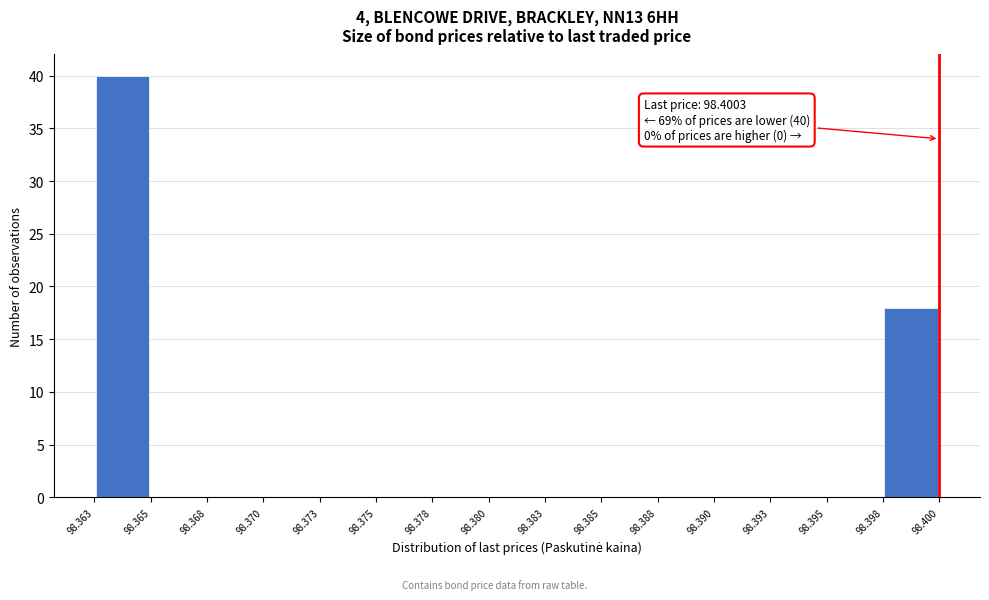

Over which range of the x-axis is the bar tallest?

98.363 to 98.365